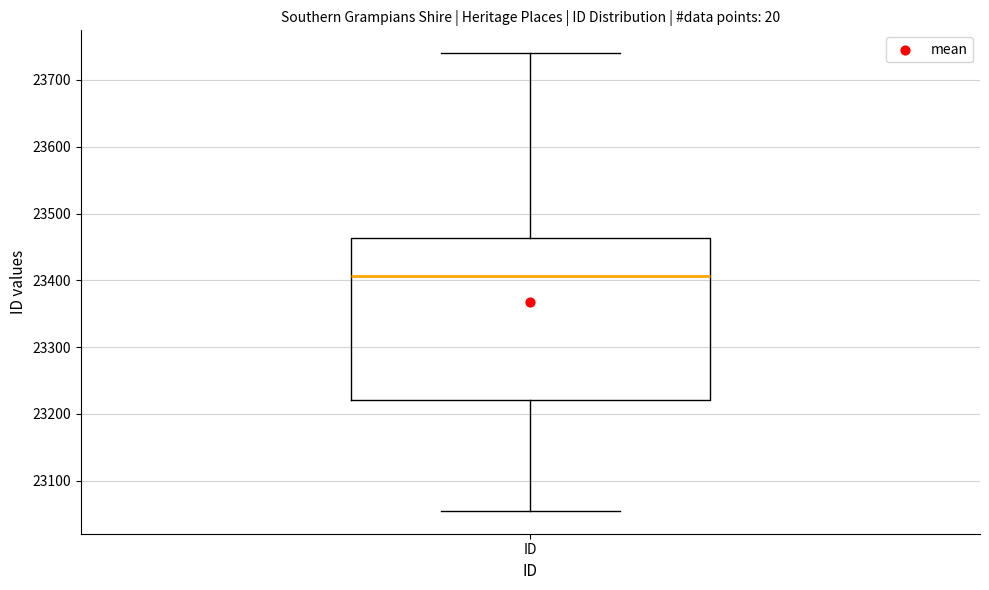

Transcribe this box plot: give where the median line is, the range the box spans, and where the two whiskers end, as read against the y-axis. The values are not printed on the chart, so give them approximately, as read against the axis.

median 23410, box 23220 to 23460, whiskers 23060 to 23740